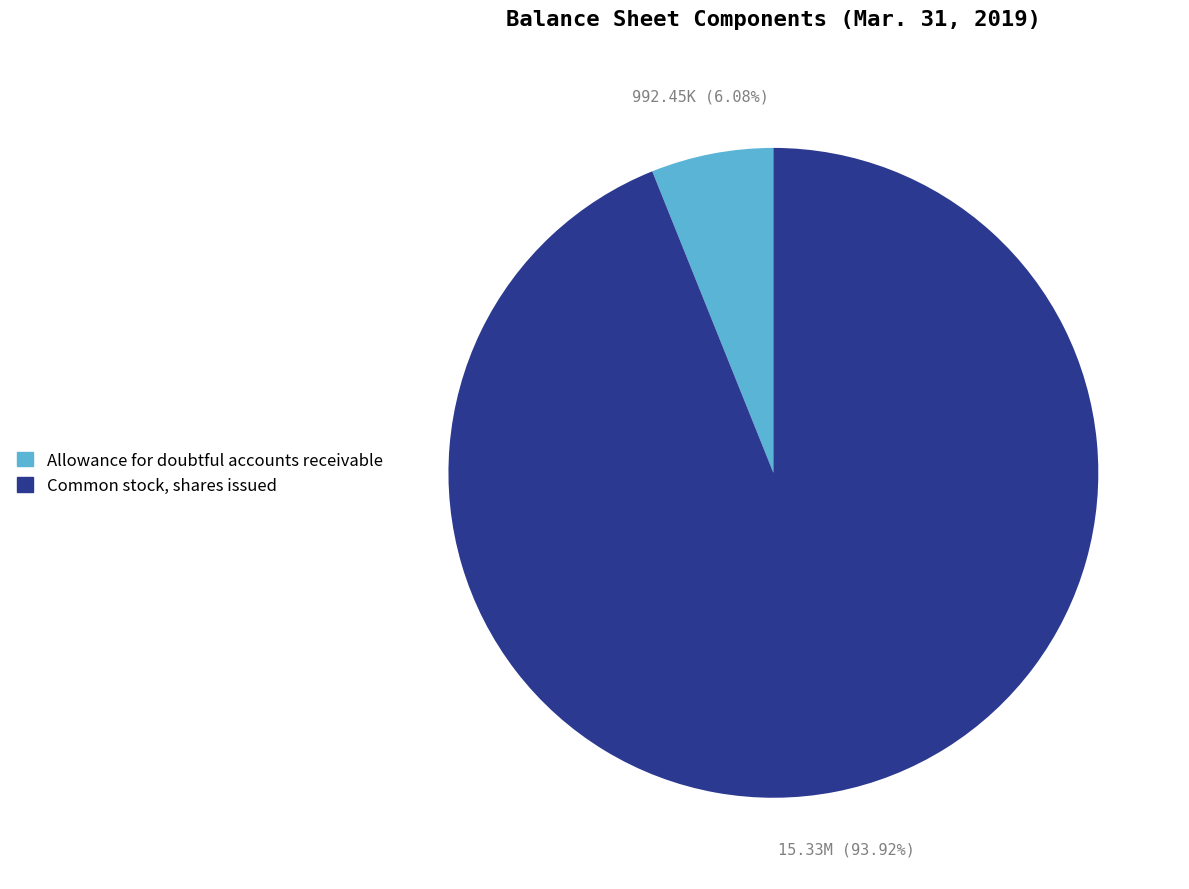

Which has a higher value, Common stock, shares issued or Allowance for doubtful accounts receivable?

Common stock, shares issued